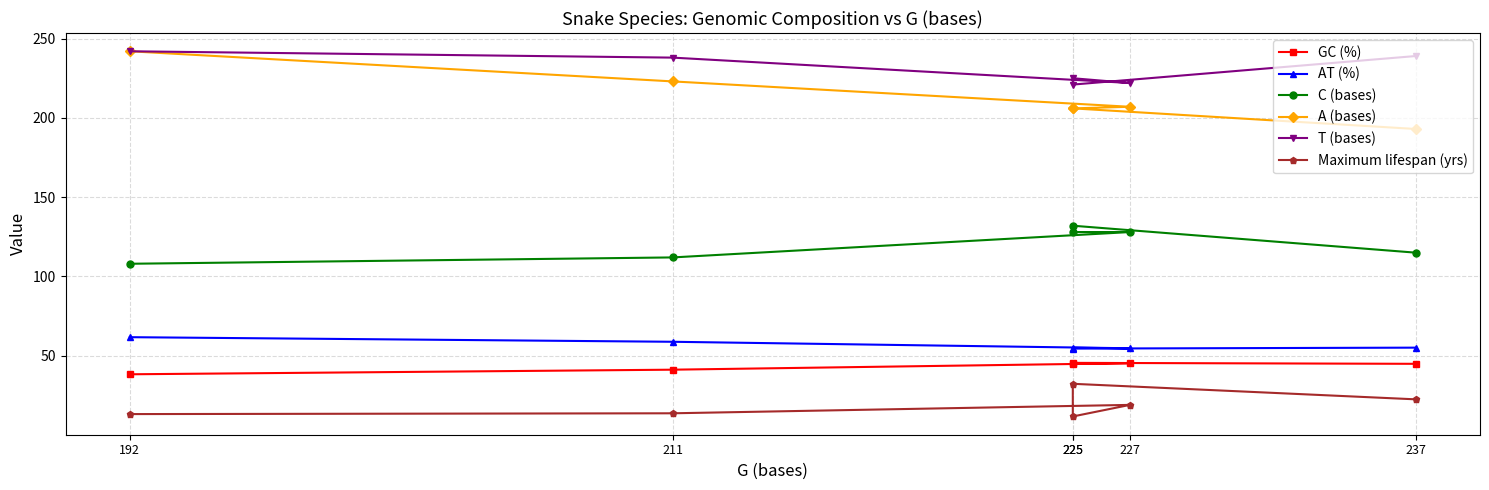

The value of GC (%) at 192 is 26.1. True or false?

False